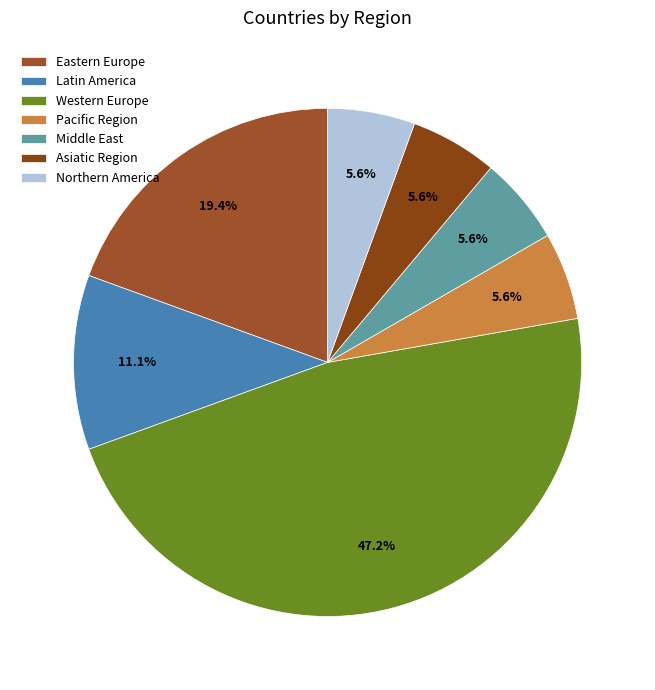

What is the total percentage of Eastern Europe and Latin America?

30.6%